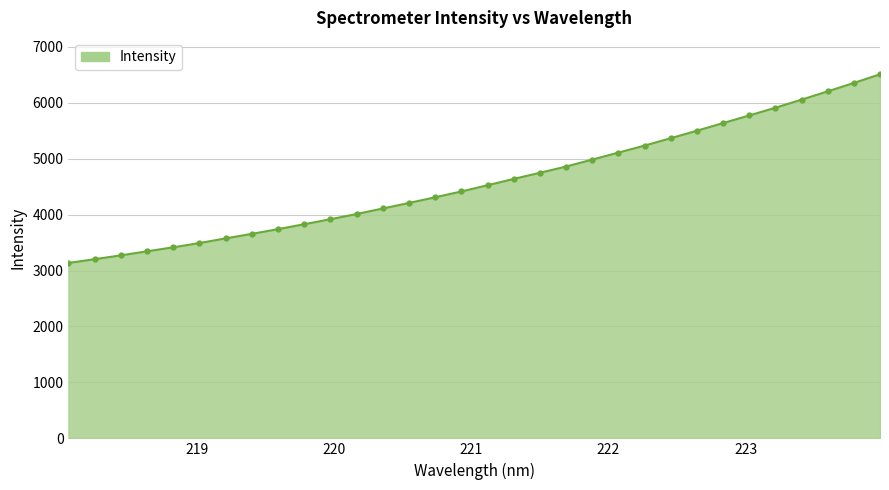

What is the minimum value shown in the chart?

3135.8